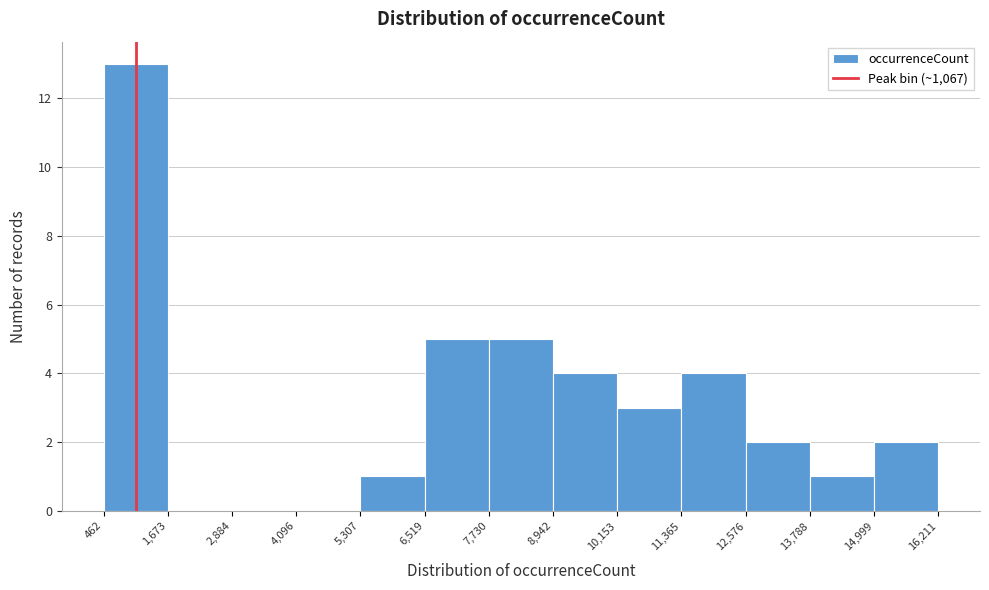

Reading left to right, transcribe this chart: for each bar, give the range it covers on the x-axis and its height. The values are not printed on the chart, so give them approximately, as read against the axis.

462 to 1,673: 13
1,673 to 2,884: 0
2,884 to 4,096: 0
4,096 to 5,307: 0
5,307 to 6,519: 1
6,519 to 7,730: 5
7,730 to 8,942: 5
8,942 to 10,153: 4
10,153 to 11,365: 3
11,365 to 12,576: 4
12,576 to 13,788: 2
13,788 to 14,999: 1
14,999 to 16,211: 2